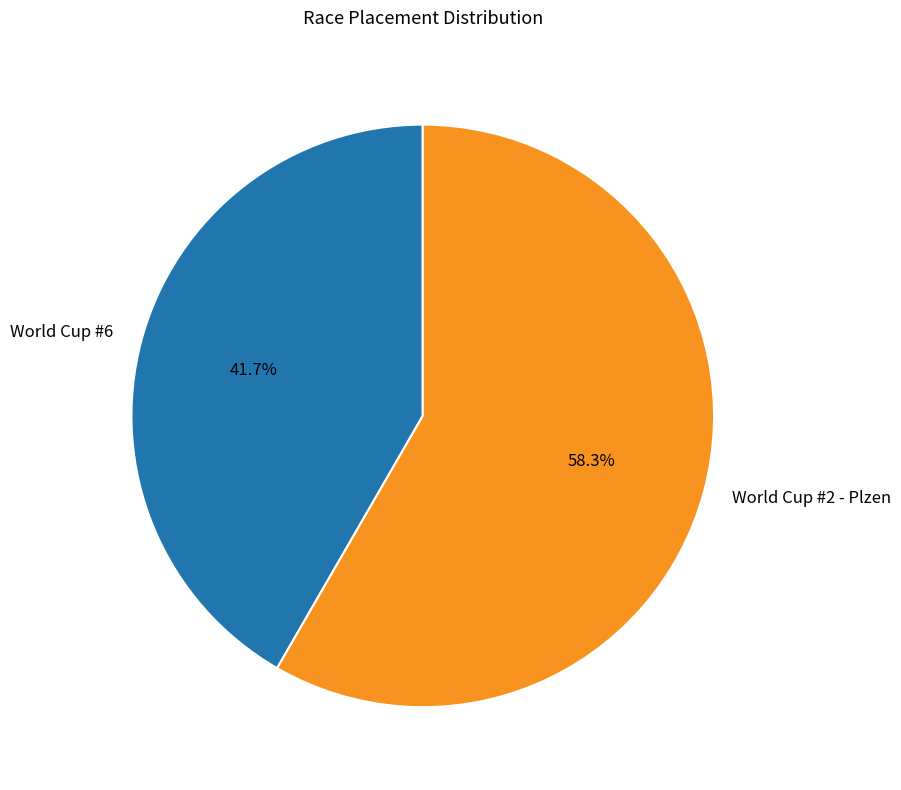

Between World Cup #6 and World Cup #2 - Plzen, which is larger?

World Cup #2 - Plzen